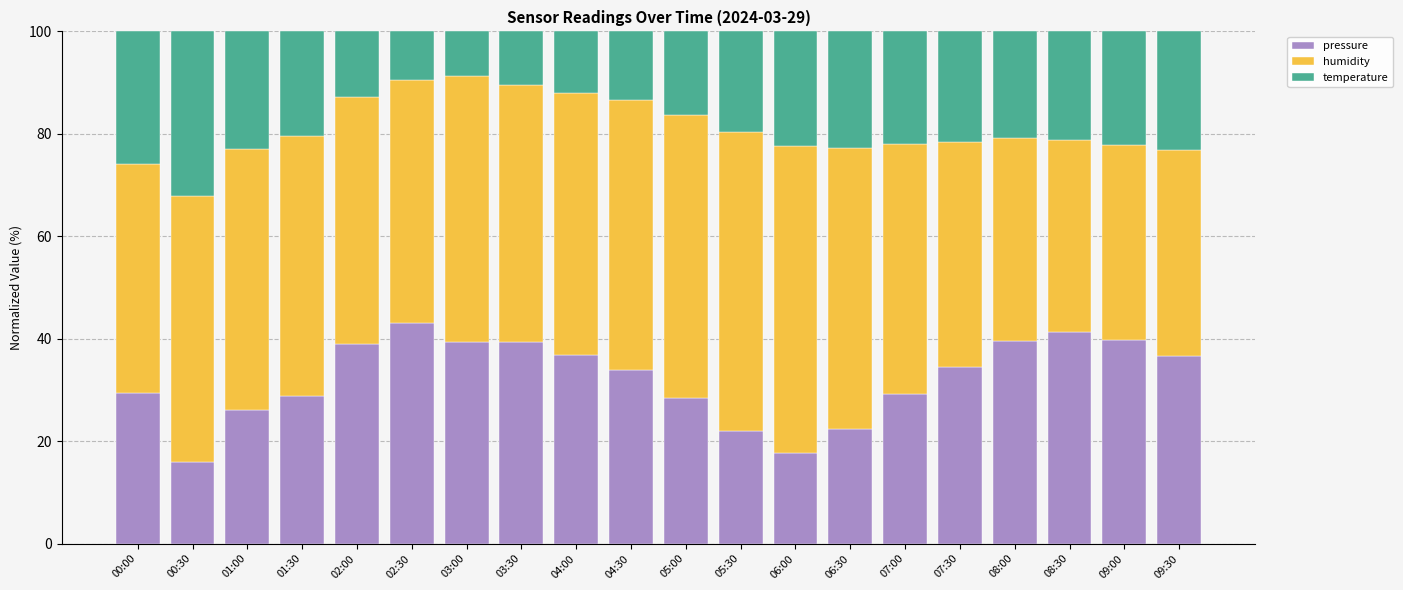

The pressure series shows 44.7 at 04:30. True or false?

False